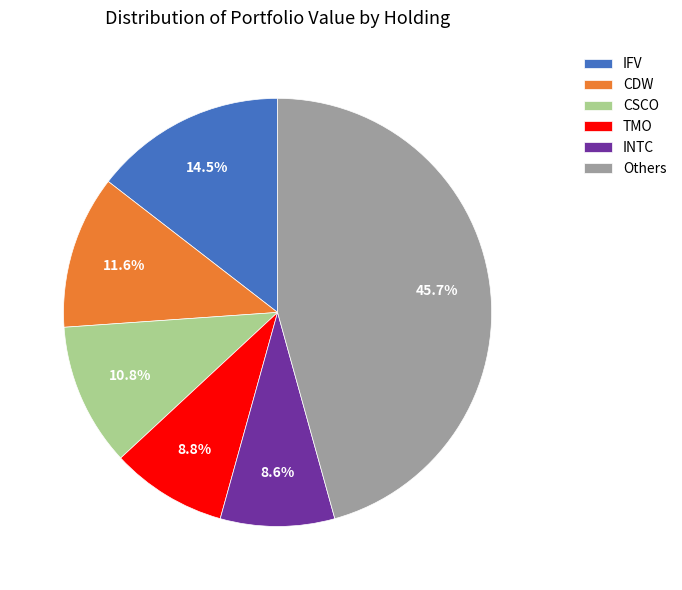

Does TMO represent more than half of the total?

No